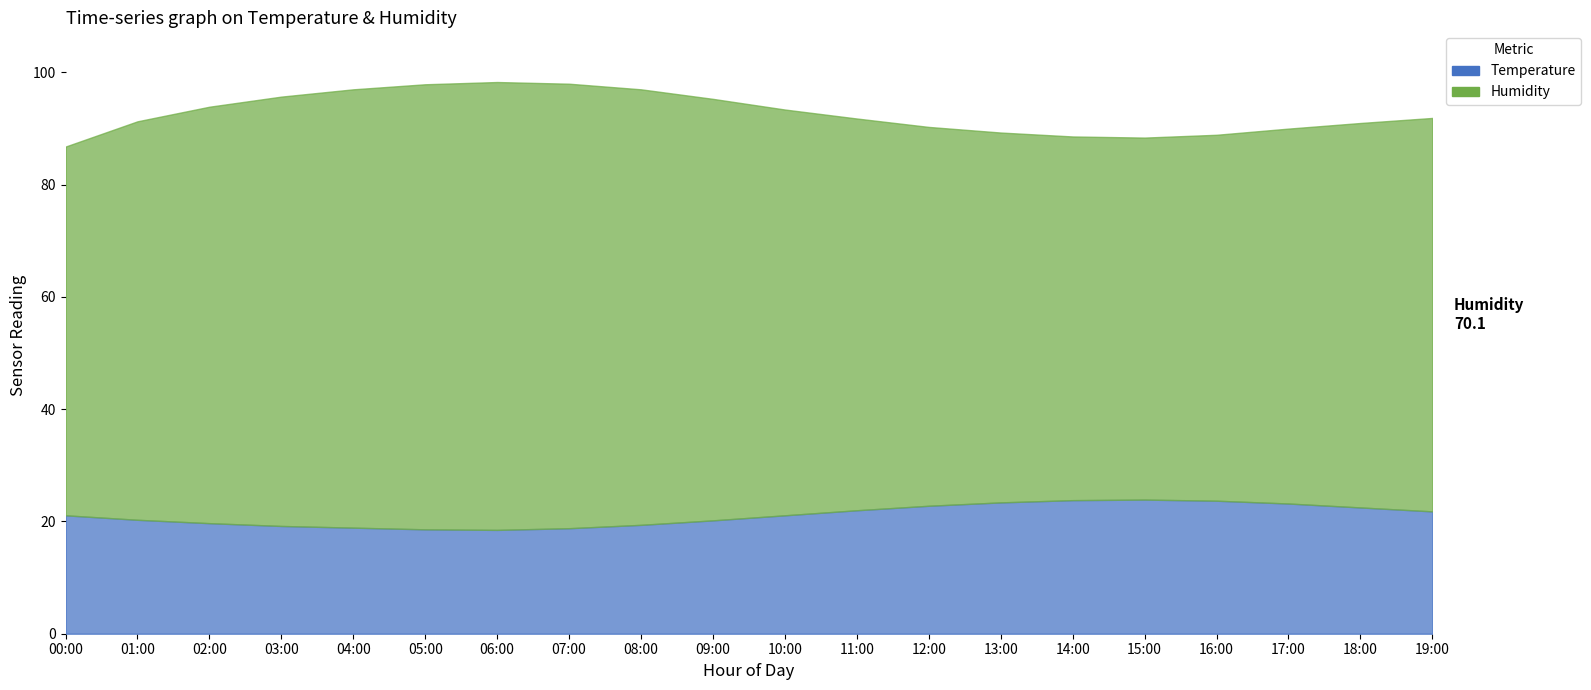

What is the maximum value for humidity?

79.8